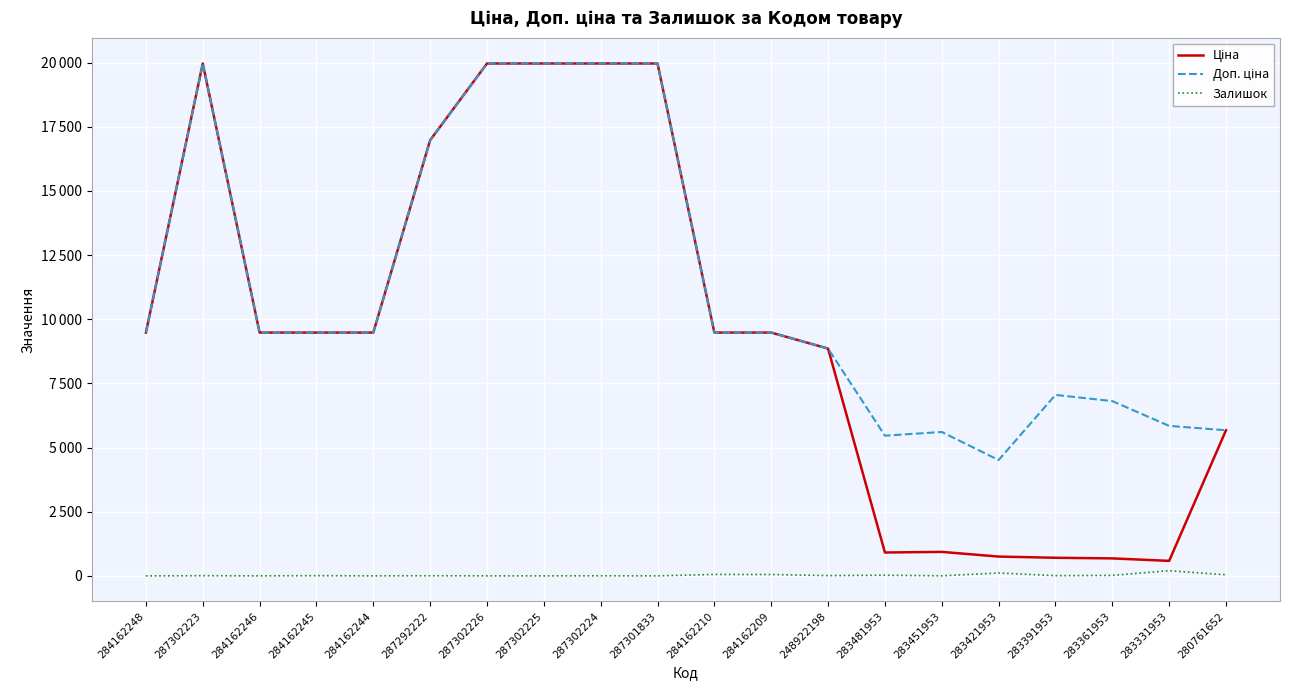

Does the chart display data point markers on the line(s)?

No